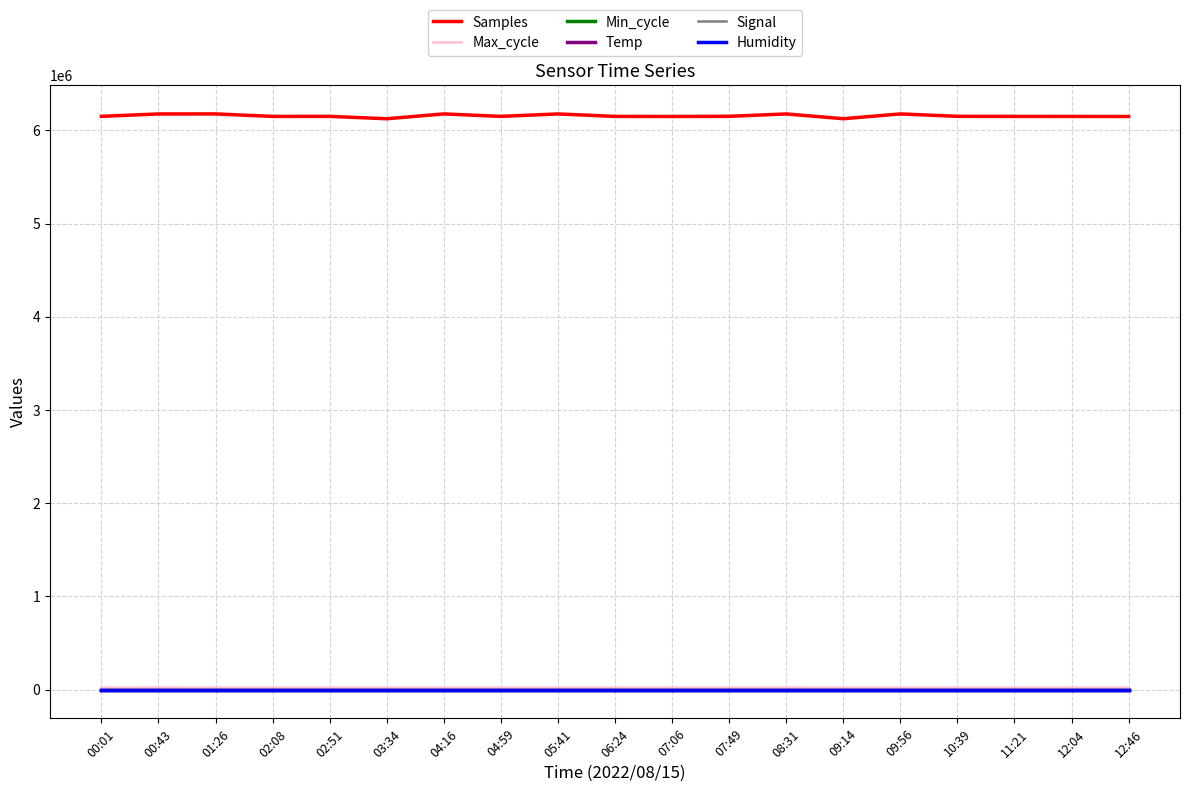

What is the difference between the Temp values at 03:34 and 08:31?

0.2